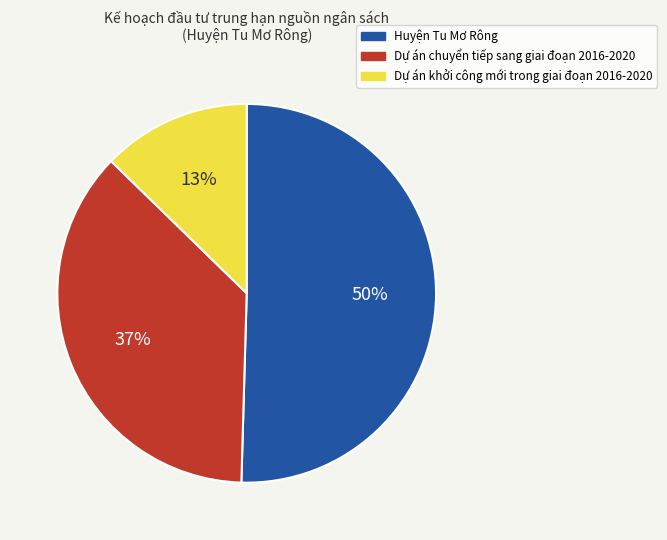

To the nearest percent, what is the combined percentage of Dự án khởi công mới trong giai đoạn 2016-2020 and Dự án chuyển tiếp sang giai đoạn 2016-2020?

50%